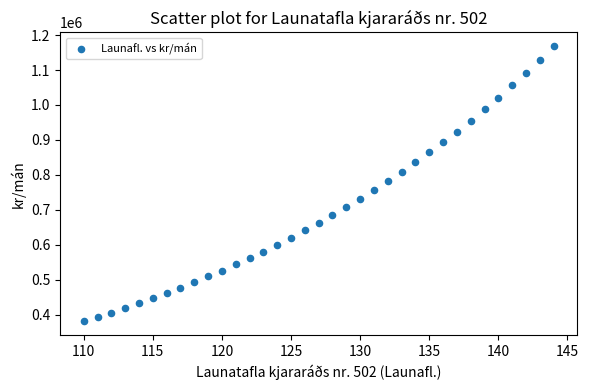

What is the range of X values (max minus min)?

34.0